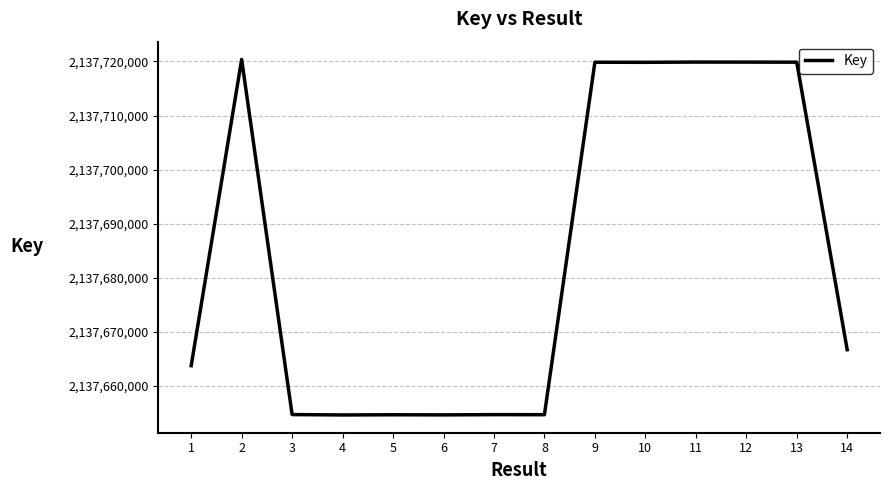

What is the ratio of the value at 6 to the value at 2?

1.0